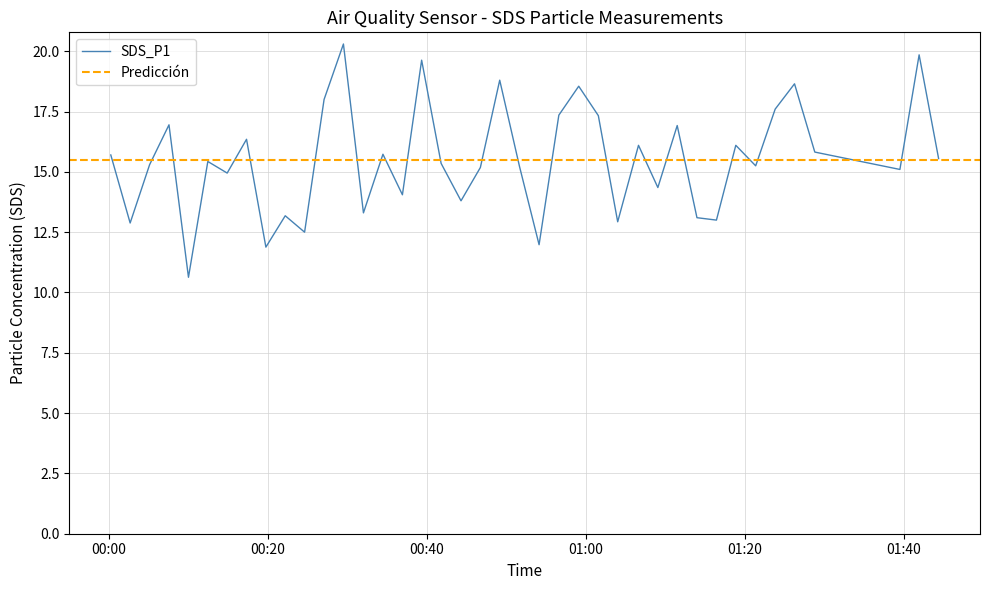

Rank the categories by value from highest to lowest.

2022/04/30 00:29:31, 2022/04/30 01:41:54, 2022/04/30 00:39:21, 2022/04/30 00:49:10, 2022/04/30 01:26:14, 2022/04/30 00:59:06, 2022/04/30 00:27:05, 2022/04/30 01:23:48, 2022/04/30 00:56:36, 2022/04/30 01:01:34, 2022/04/30 00:07:35, 2022/04/30 01:11:29, 2022/04/30 00:17:20, 2022/04/30 01:06:37, 2022/04/30 01:18:51, 2022/04/30 01:28:47, 2022/04/30 00:34:29, 2022/04/30 00:00:16, 2022/04/30 01:44:21, 2022/04/30 00:12:28, 2022/04/30 00:41:48, 2022/04/30 00:05:09, 2022/04/30 01:21:21, 2022/04/30 00:51:39, 2022/04/30 00:46:44, 2022/04/30 01:39:29, 2022/04/30 00:14:54, 2022/04/30 01:09:03, 2022/04/30 00:36:56, 2022/04/30 00:44:18, 2022/04/30 00:32:02, 2022/04/30 00:22:12, 2022/04/30 01:13:58, 2022/04/30 01:16:25, 2022/04/30 01:04:00, 2022/04/30 00:02:42, 2022/04/30 00:24:38, 2022/04/30 00:54:07, 2022/04/30 00:19:46, 2022/04/30 00:10:02